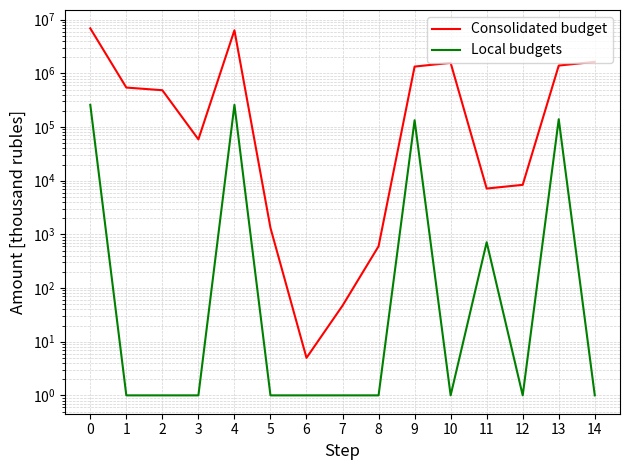

Rank the series by their average value, from lowest to highest.

Local budgets, Consolidated budget